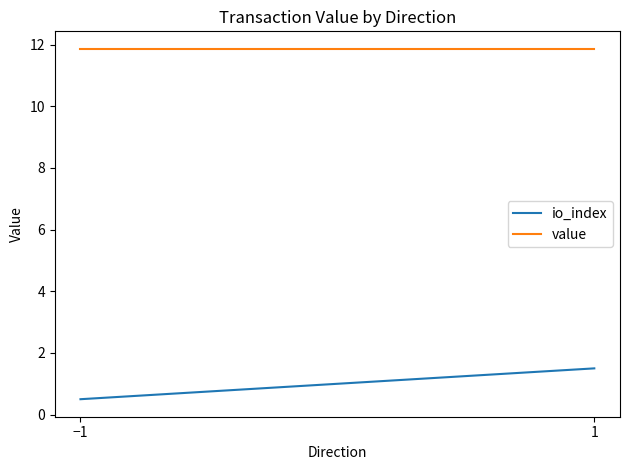

What are all the series names shown in the legend?

io_index, value